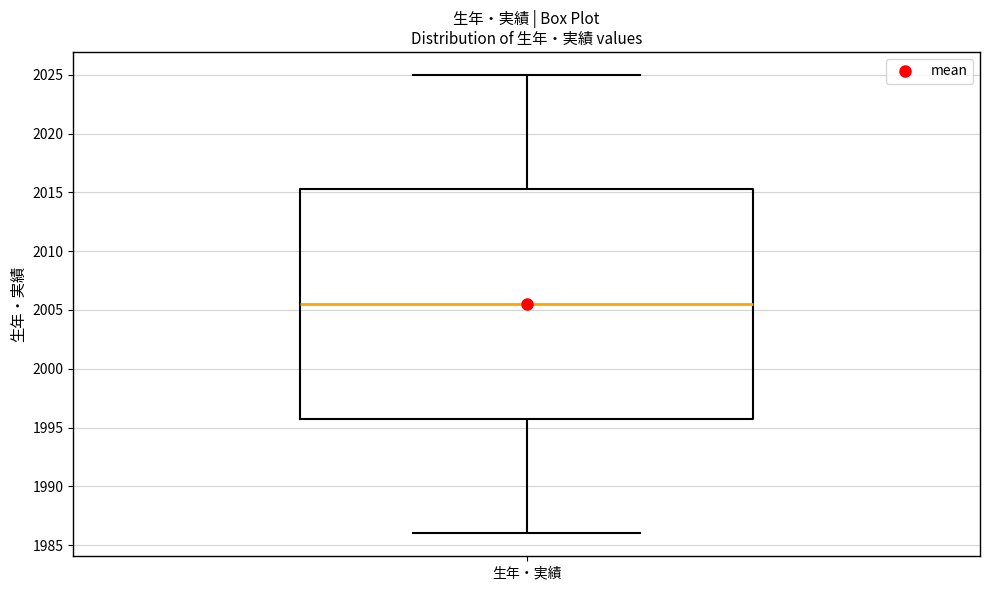

Read this box plot against the y-axis: the position of the median line, the range covered by the box, and the ends of both whiskers. The values are not printed on the chart, so give them approximately, as read against the axis.

median 2005.5, box 1996.0 to 2015.5, whiskers 1986.0 to 2025.0